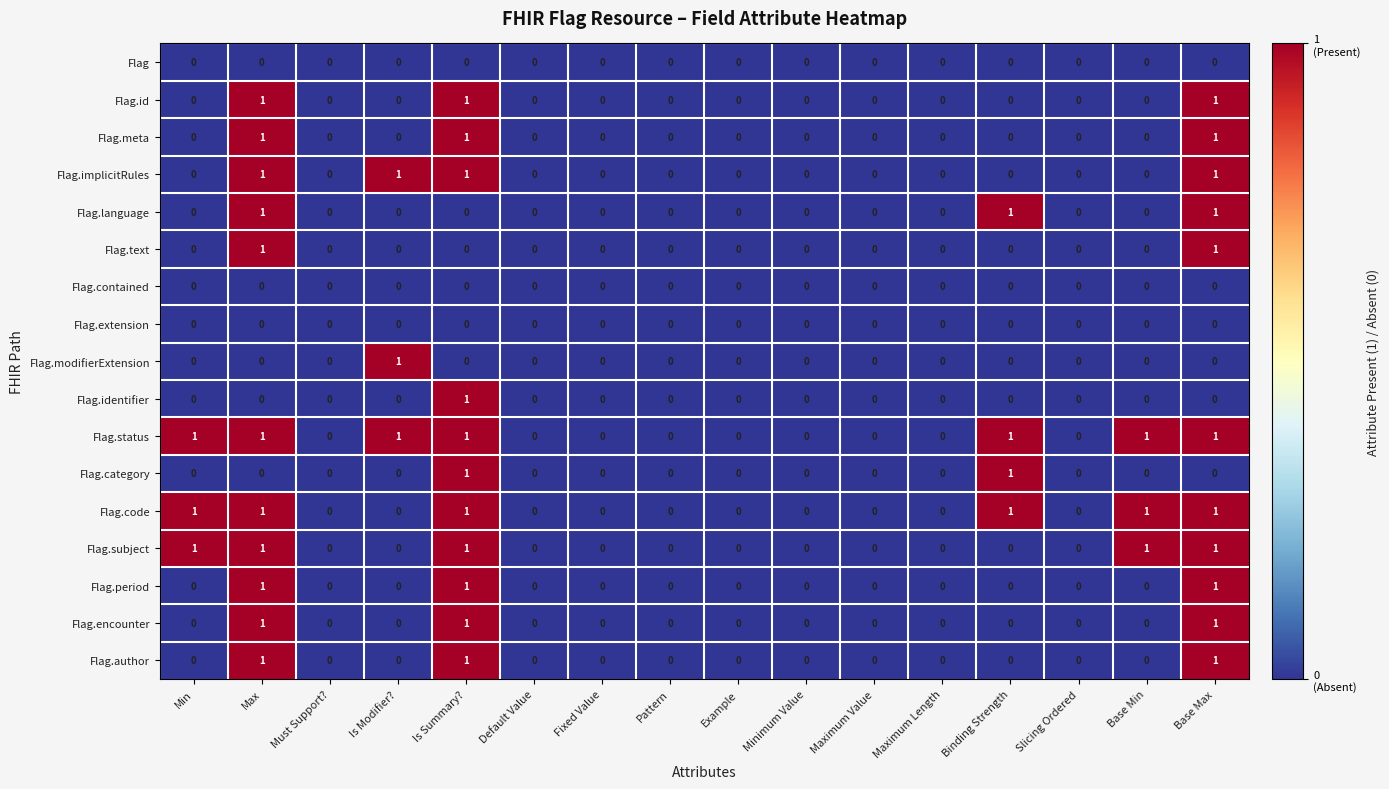

Is it true that Flag.language equals -1 at Maximum Length?

False